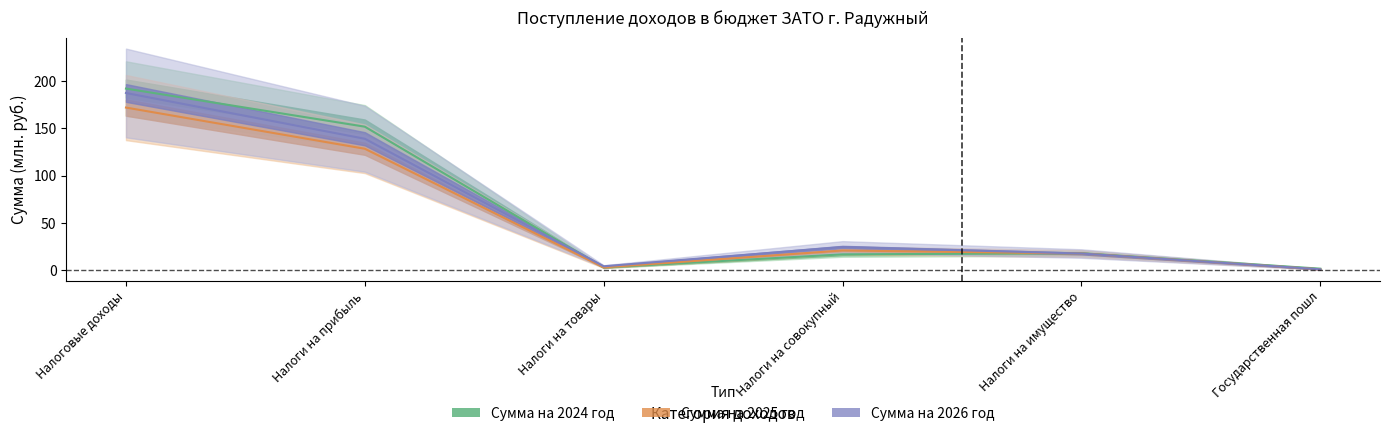

Rank the series by their maximum value, from highest to lowest.

Сумма на 2024 год, Сумма на 2026 год, Сумма на 2025 год